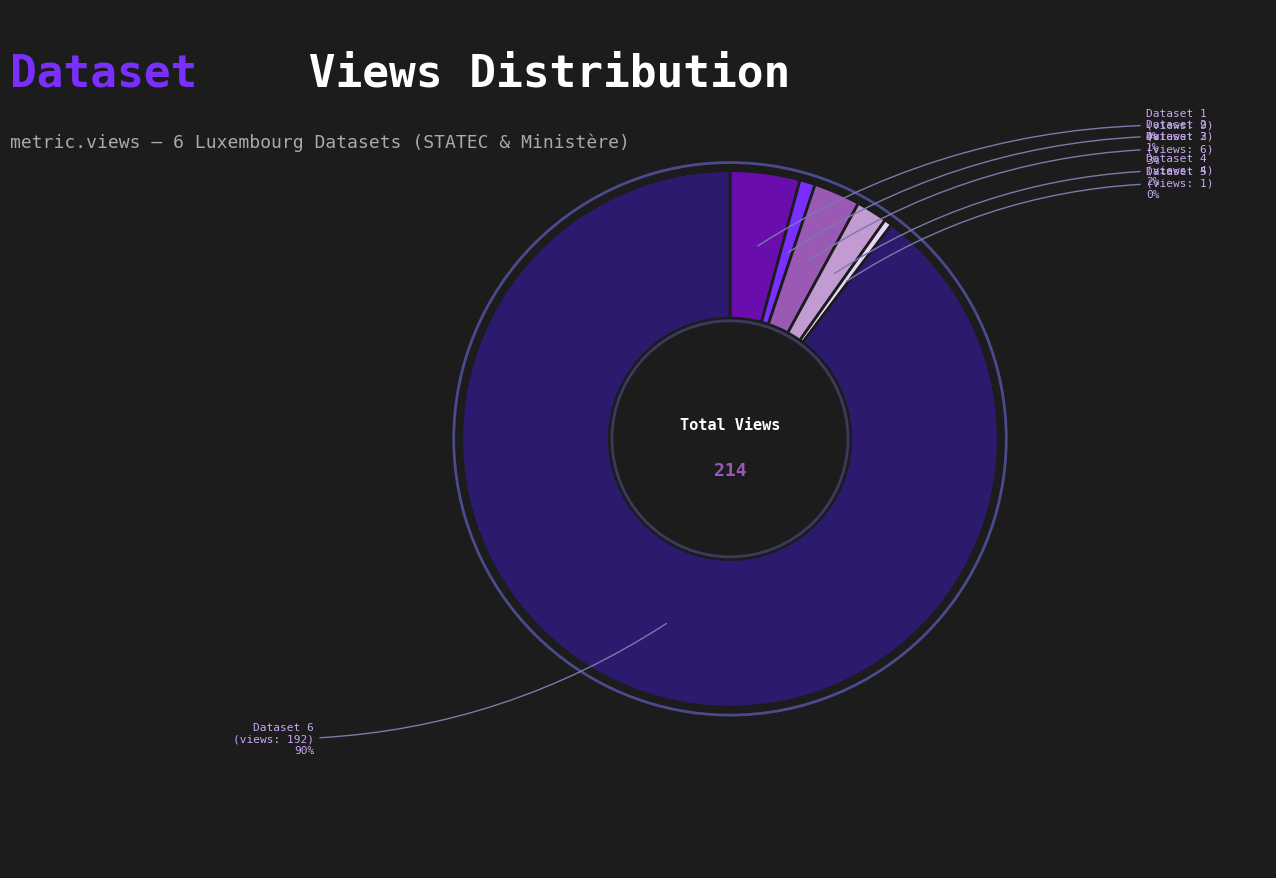

To the nearest percent, what is the average slice percentage?

17%